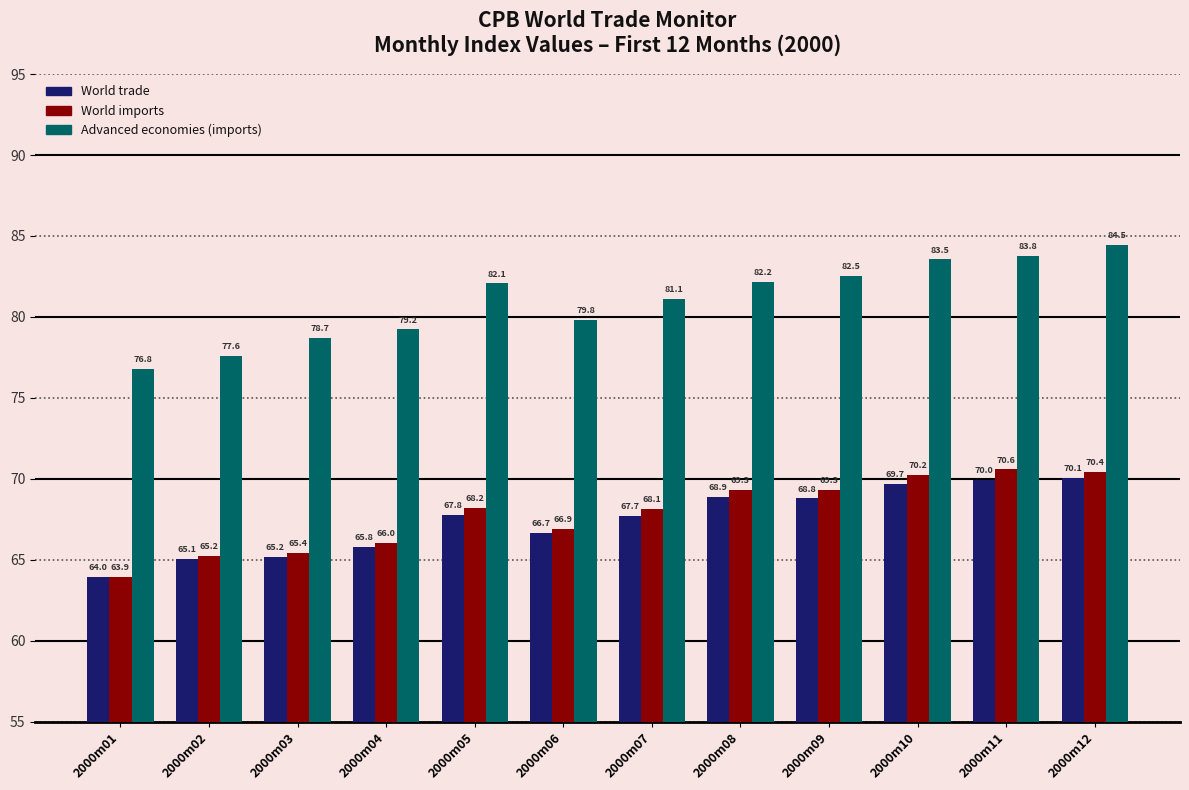

Rank the series by their maximum value, from highest to lowest.

Advanced economies (imports), World imports, World trade